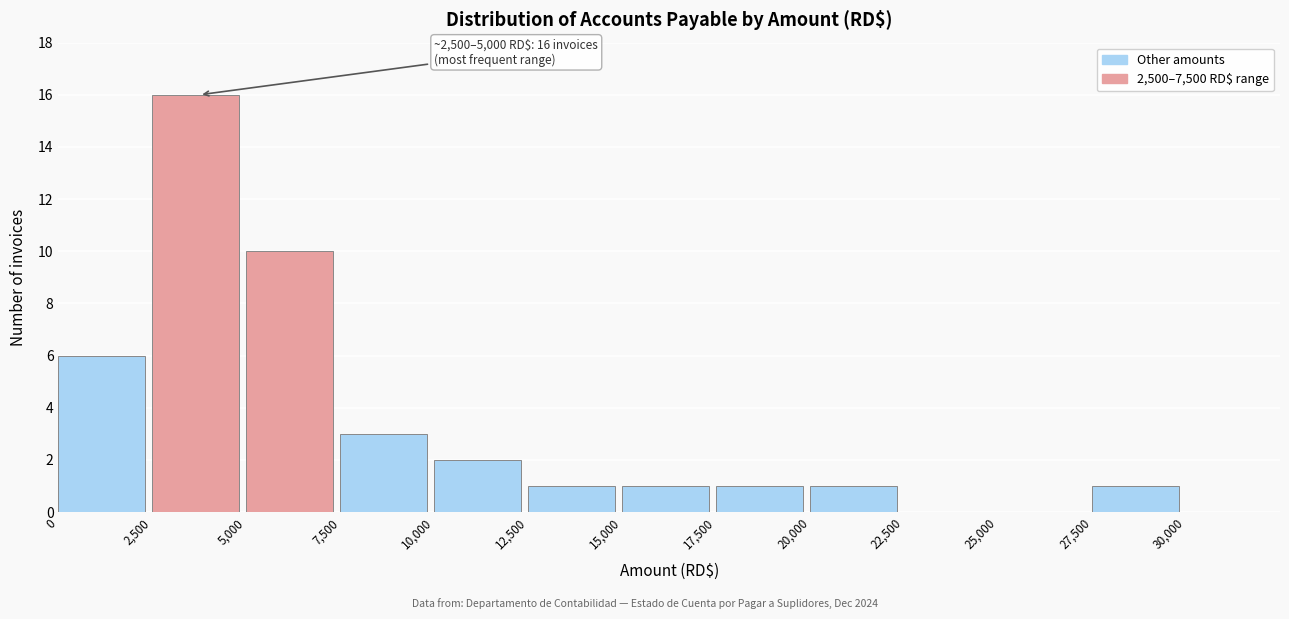

Over which range of the x-axis is the bar tallest?

2500 to 5000